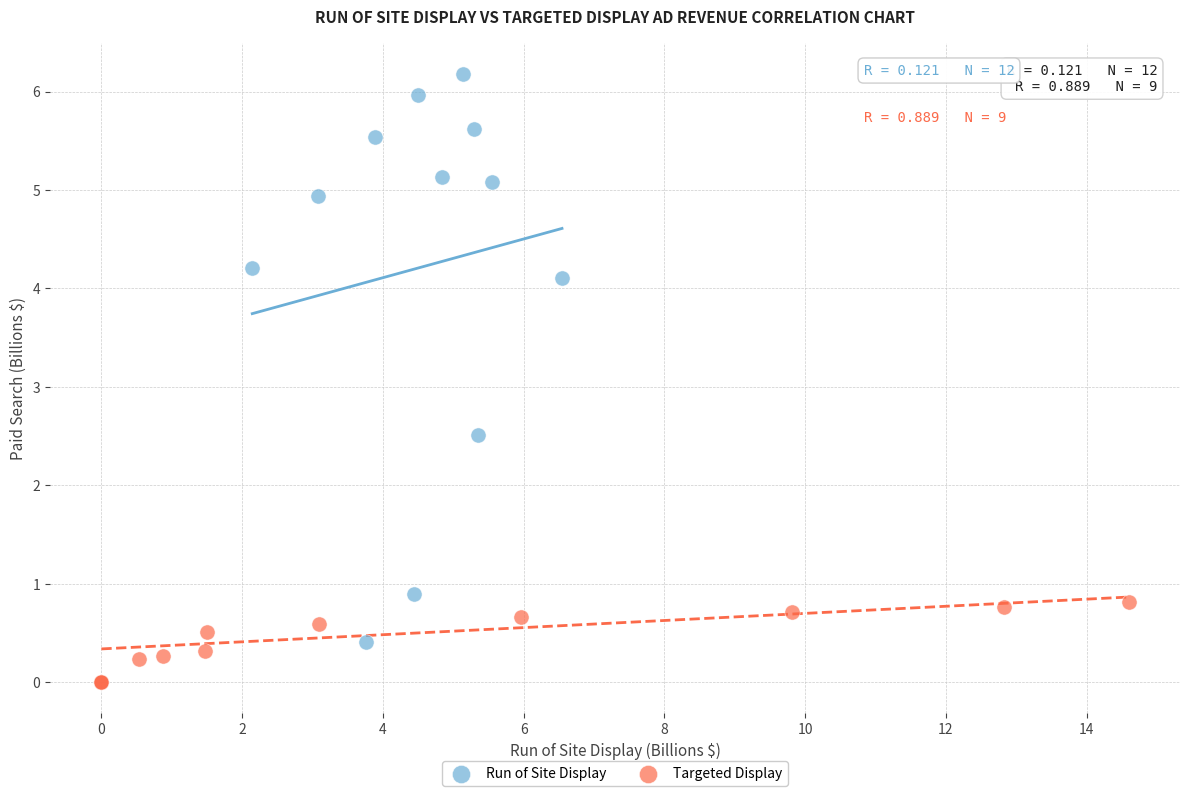

Which series reaches the minimum Y coordinate?

Targeted Display